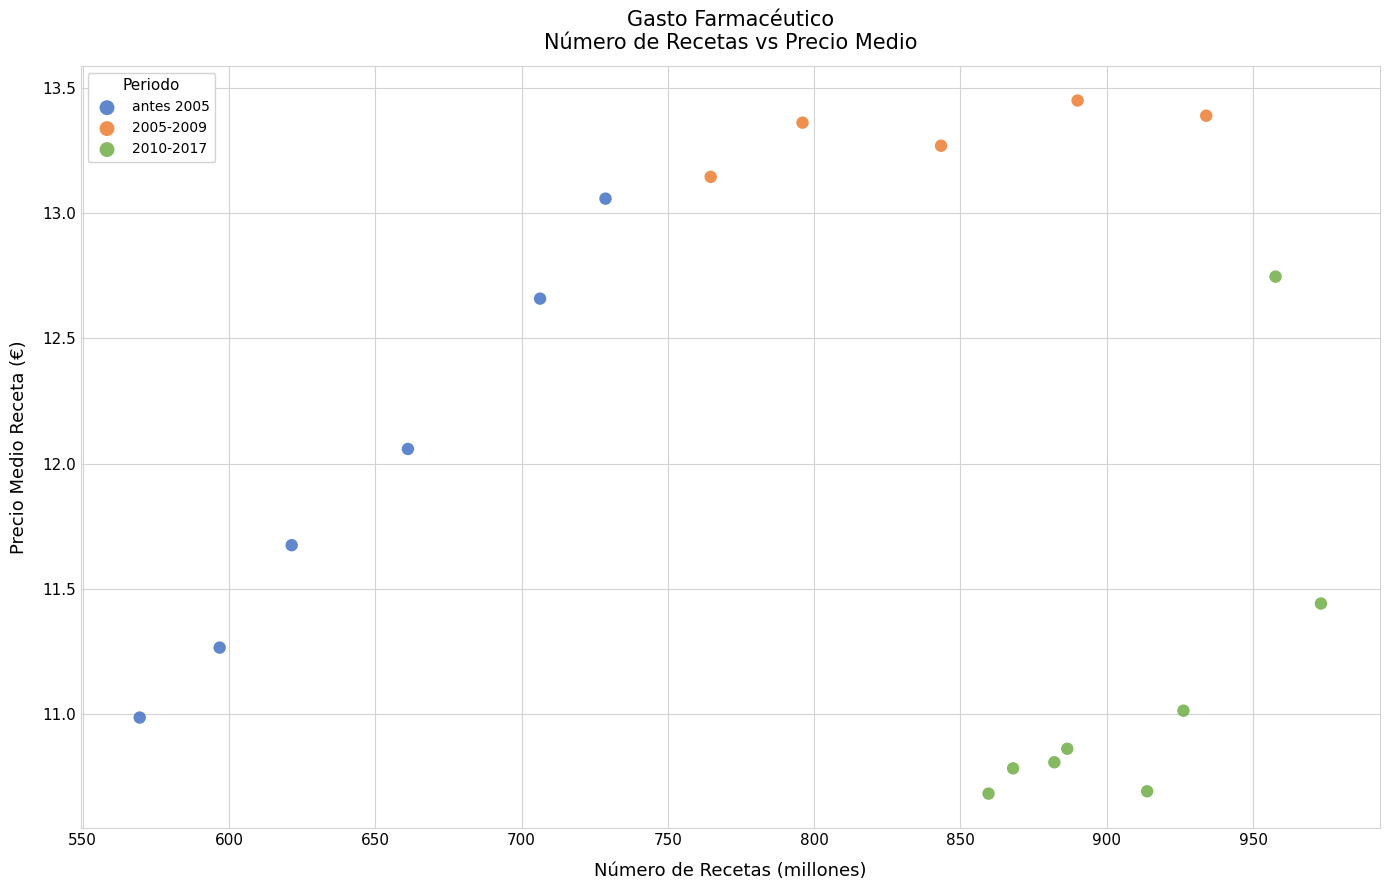

Which series reaches the maximum Y coordinate?

2005-2009